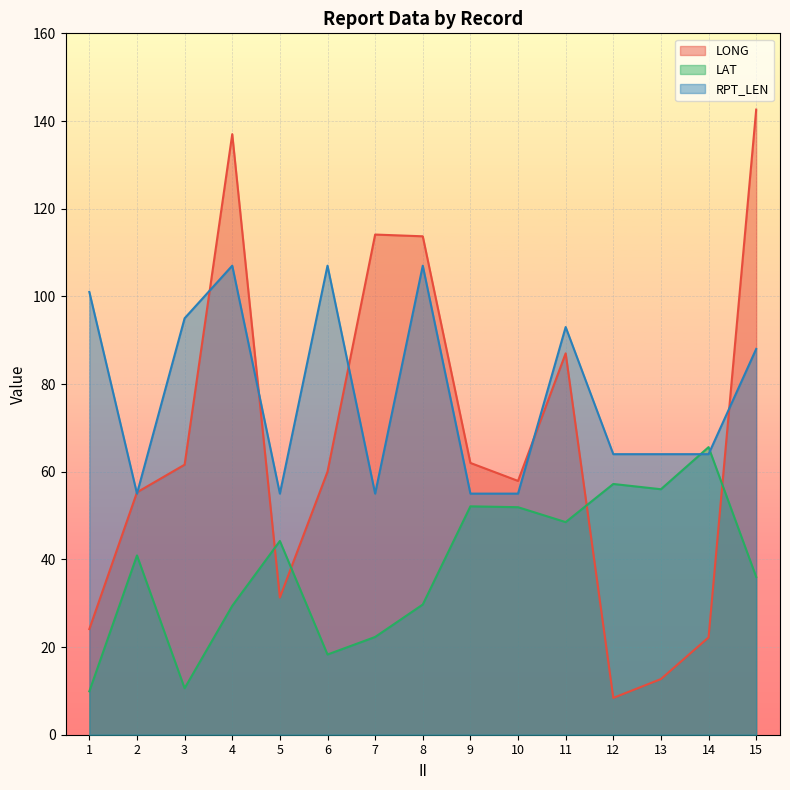

Count the number of data series in this chart.

3